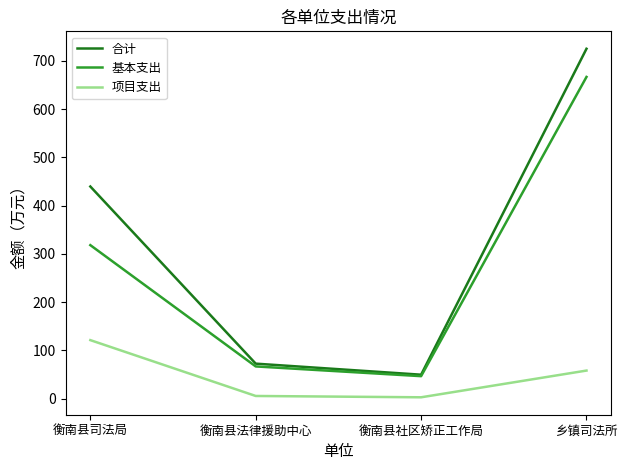

True or false: 项目支出 and 合计 intersect in this chart.

False